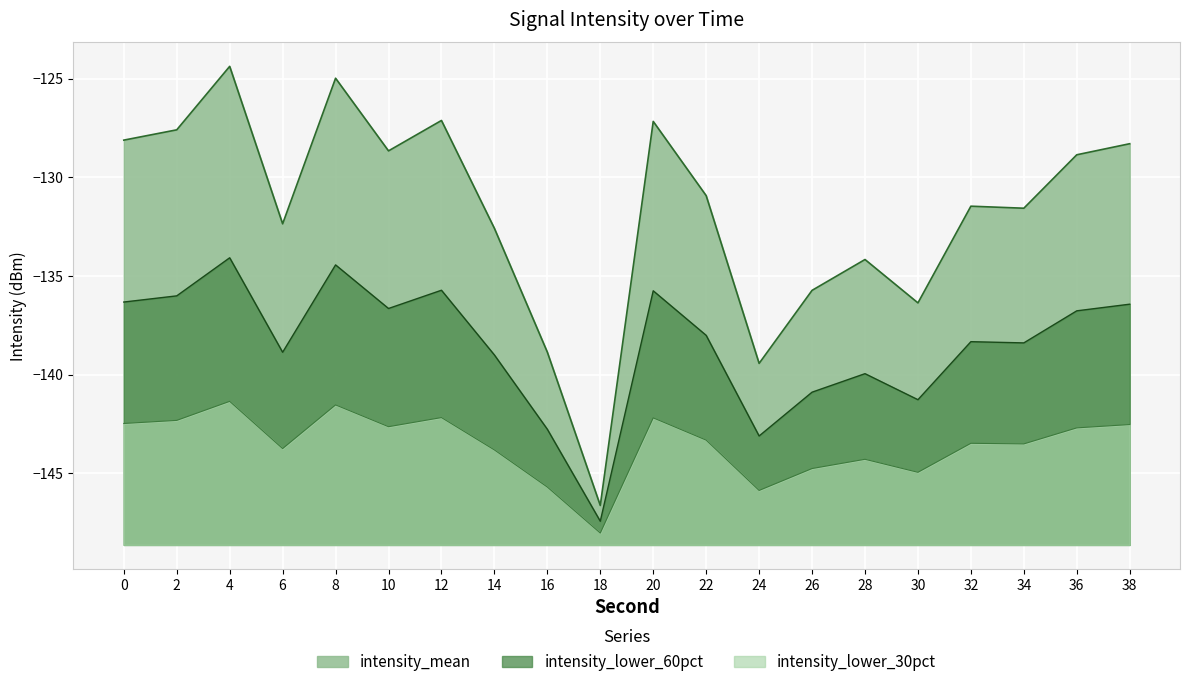

How many series are shown in this chart?

3